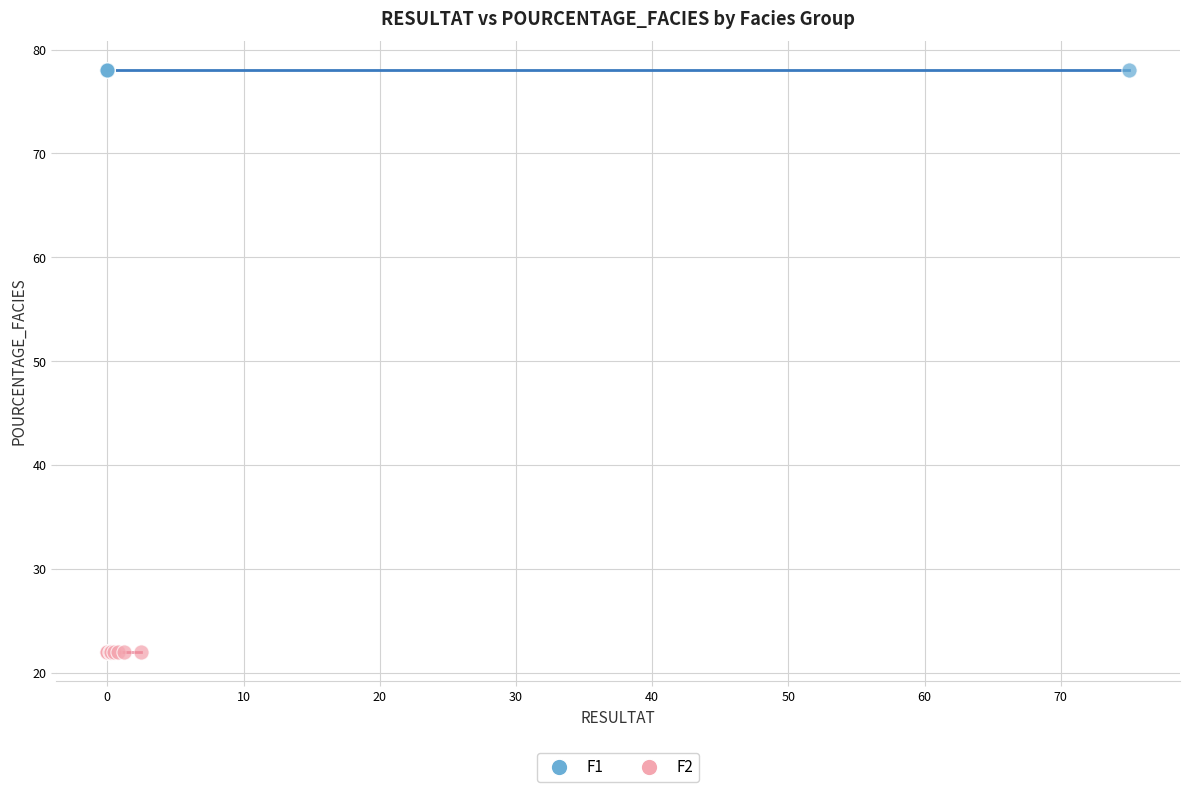

Which series reaches the minimum Y coordinate?

F2